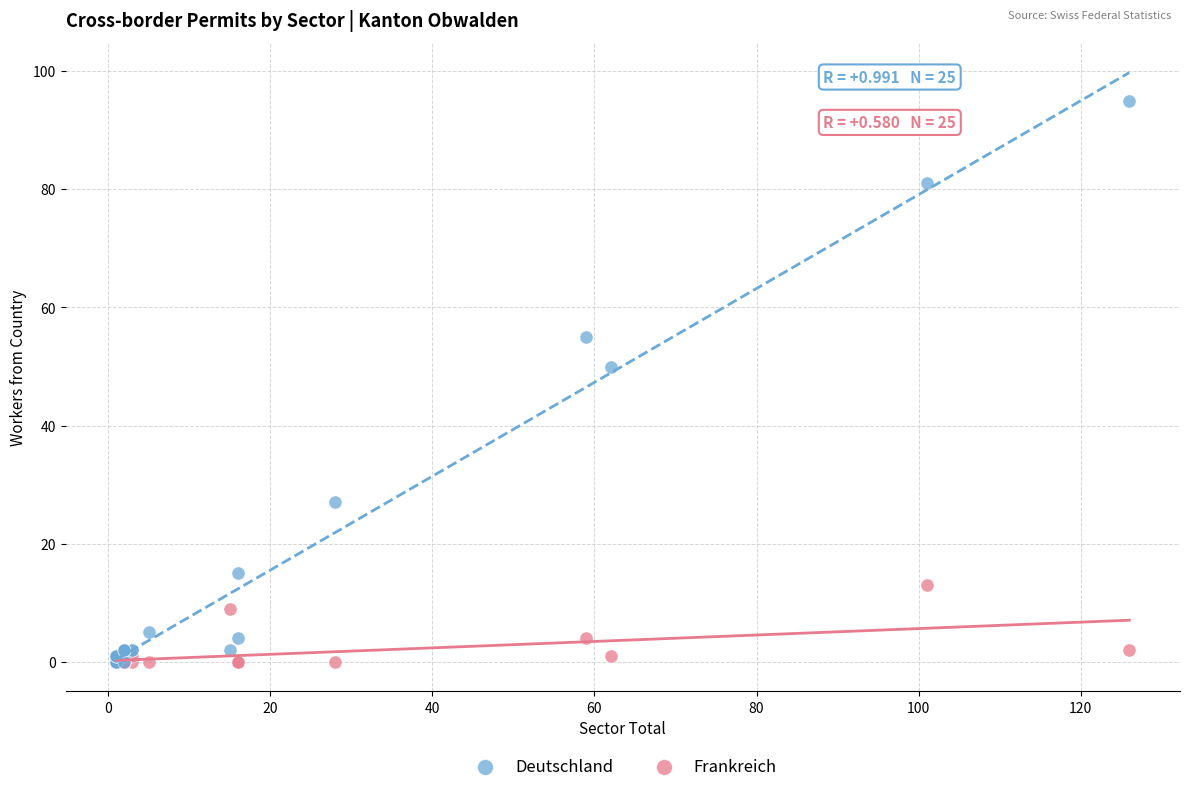

Across all series, what Y value is closest to 47?

50